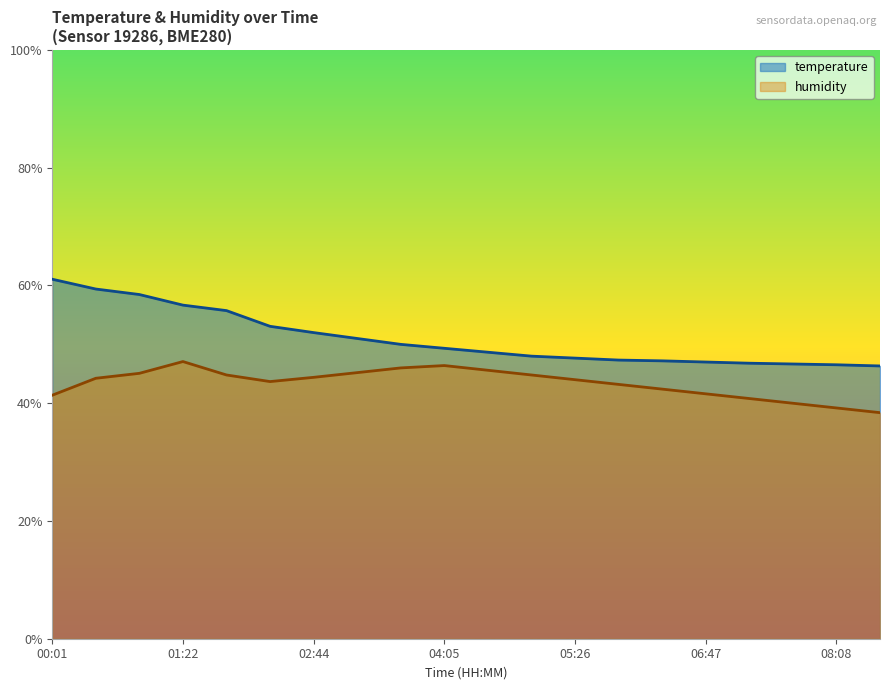

How many lines are shown in the chart?

2